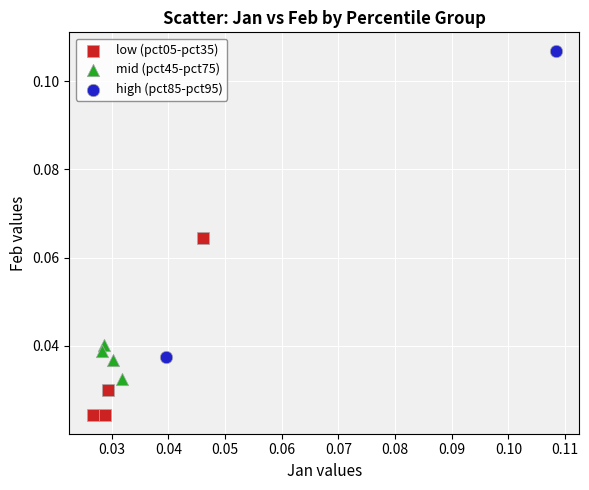

Which series contains the highest Y value?

high (pct85-pct95)